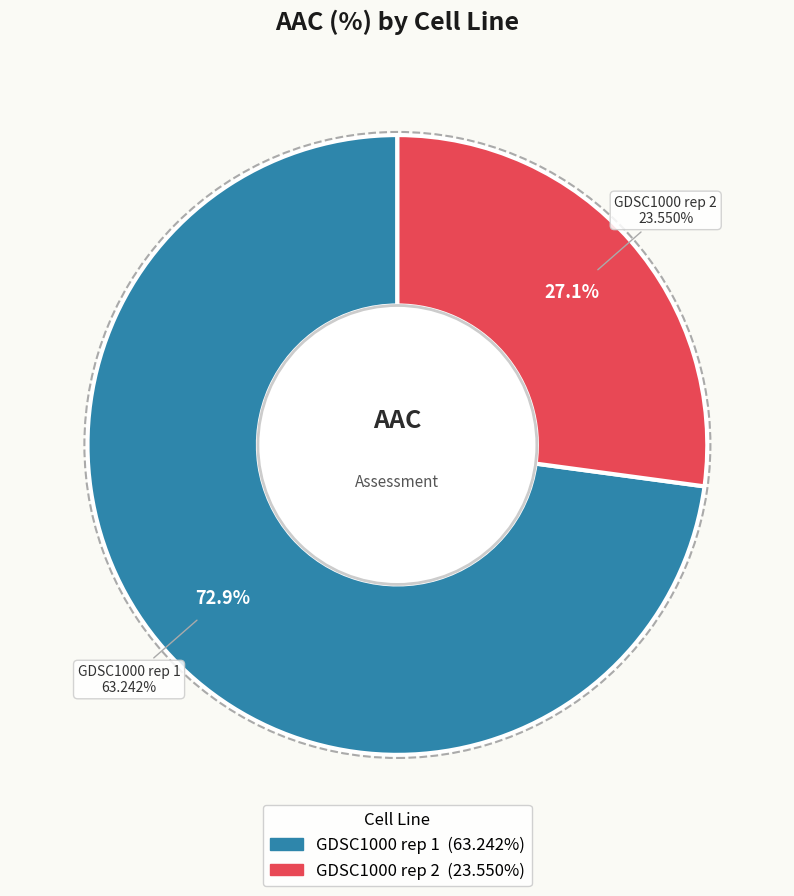

True or false: GDSC1000 rep 1 accounts for 78% of the total.

False